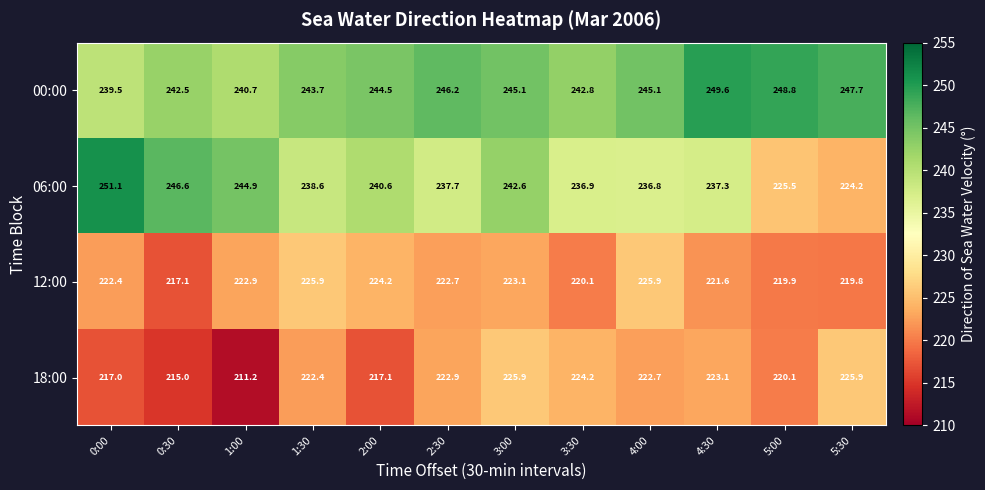

What is the difference between the 06:00 values at 1:00 and 3:00?

2.3